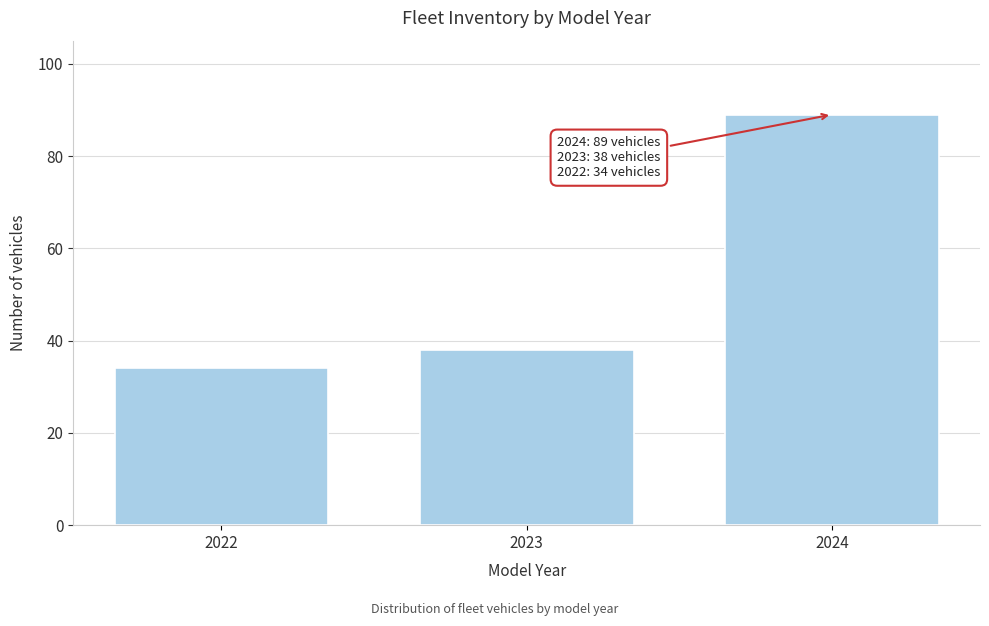

Reading right to left, extract all data points from this chart.

2024=89	2023=38	2022=34